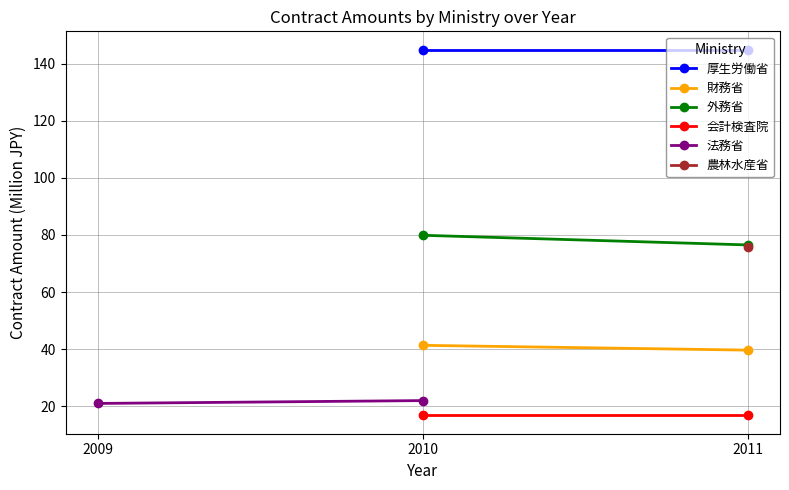

Is this an area chart (filled region under the line)?

No